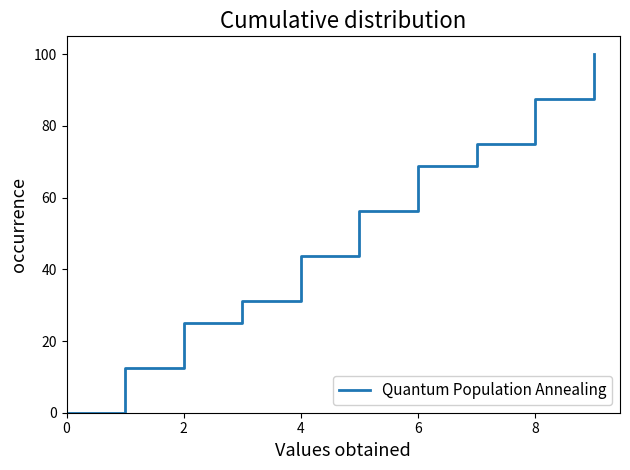

Which has a higher value, 2 or 6?

6